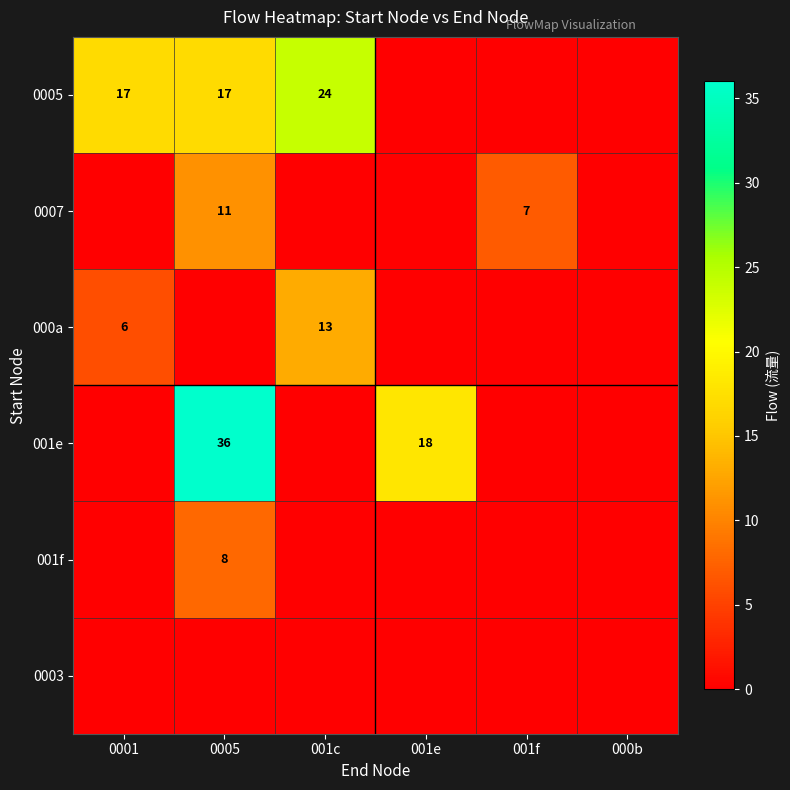

What is the difference between the 001e values at 001e and 0005?

18